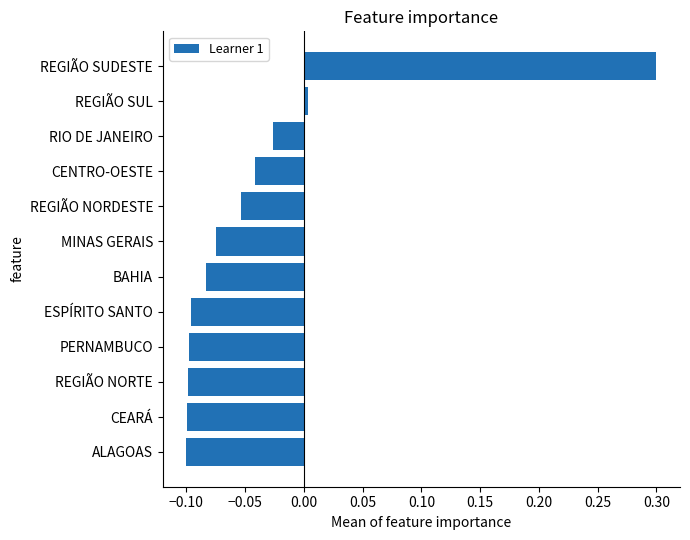

Is it true that the value at REGIÃO SUDESTE is 0.3?

True